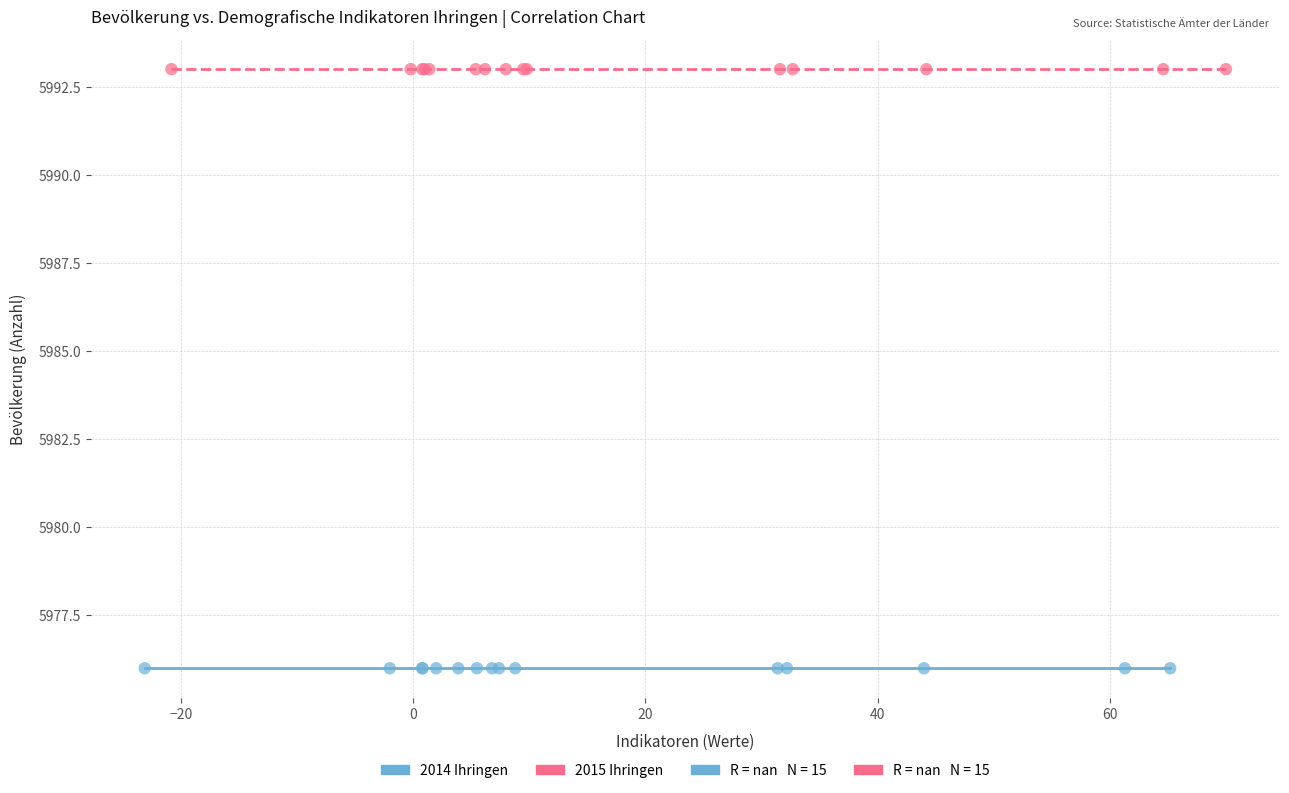

Which series reaches the minimum Y coordinate?

2014 Ihringen